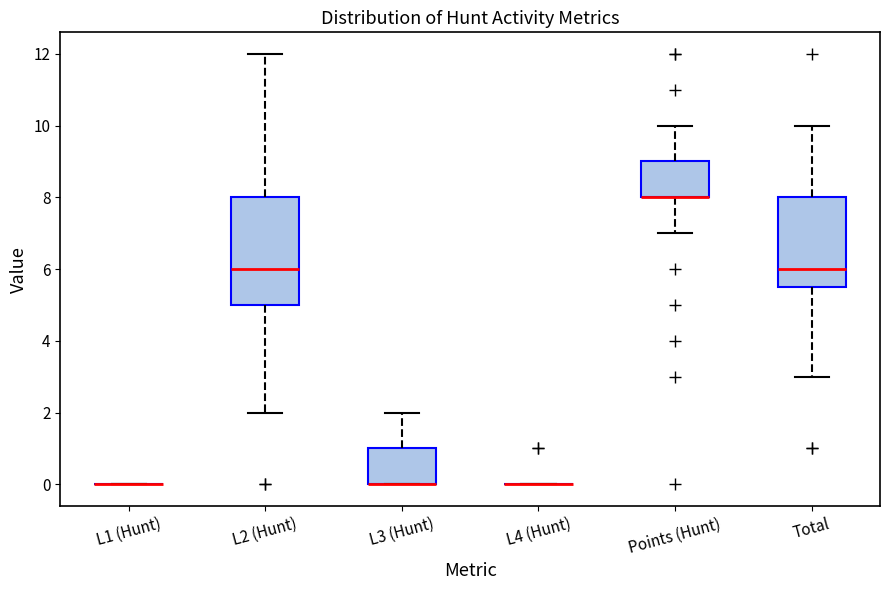

Reading left to right, read every box against the y-axis: the position of its median line, the range the box covers, and the ends of its whiskers. The values are not printed on the chart, so give them approximately, as read against the axis.

L1 (Hunt): box collapsed to a line at 0.0, whiskers 0.0 to 0.0
L2 (Hunt): median 6.0, box 5.0 to 8.0, whiskers 2.0 to 12.0
L3 (Hunt): median 0.0 (drawn on the box's lower edge), box 0.0 to 1.0, whiskers 0.0 to 2.0
L4 (Hunt): box collapsed to a line at 0.0, whiskers 0.0 to 0.0
Points (Hunt): median 8.0 (drawn on the box's lower edge), box 8.0 to 9.0, whiskers 7.0 to 10.0
Total: median 6.0, box 5.6 to 8.0, whiskers 3.0 to 10.0